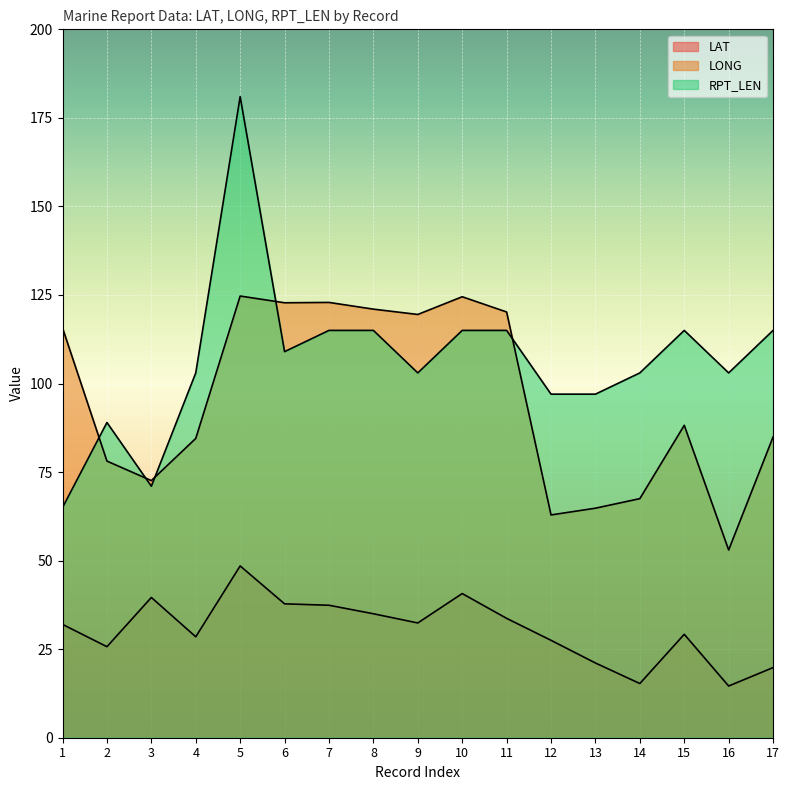

Where do LONG and RPT_LEN first cross each other?

1 and 2